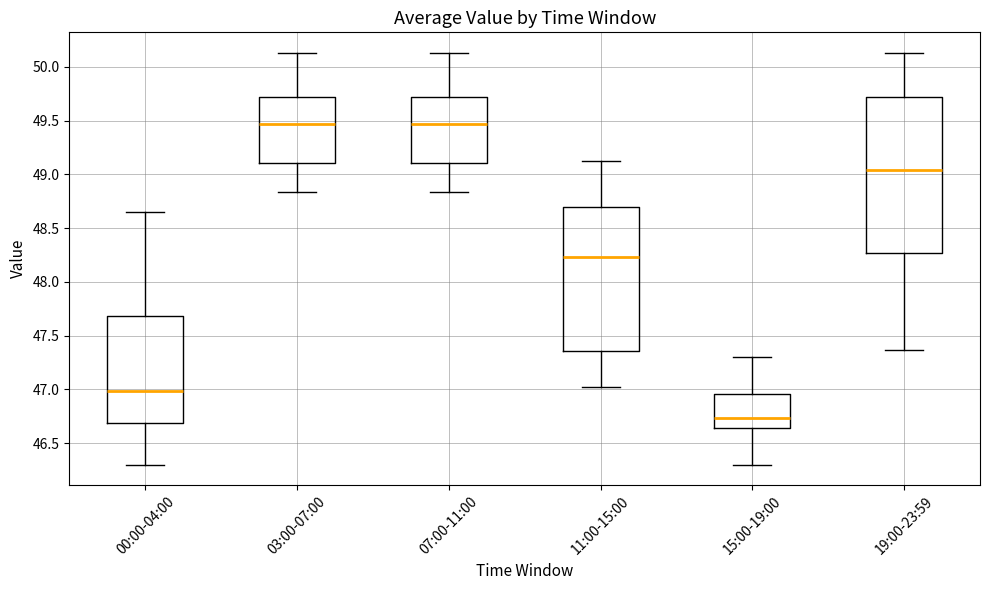

Reading left to right, transcribe this box plot: for each box, give where its median line is, the range the box spans, and where its two whiskers end, as read against the y-axis. The values are not printed on the chart, so give them approximately, as read against the axis.

00:00-04:00: median 47.00, box 46.70 to 47.70, whiskers 46.30 to 48.65
03:00-07:00: median 49.45, box 49.10 to 49.70, whiskers 48.85 to 50.15
07:00-11:00: median 49.45, box 49.10 to 49.70, whiskers 48.85 to 50.15
11:00-15:00: median 48.25, box 47.35 to 48.70, whiskers 47.00 to 49.10
15:00-19:00: median 46.75, box 46.65 to 46.95, whiskers 46.30 to 47.30
19:00-23:59: median 49.05, box 48.25 to 49.70, whiskers 47.35 to 50.15